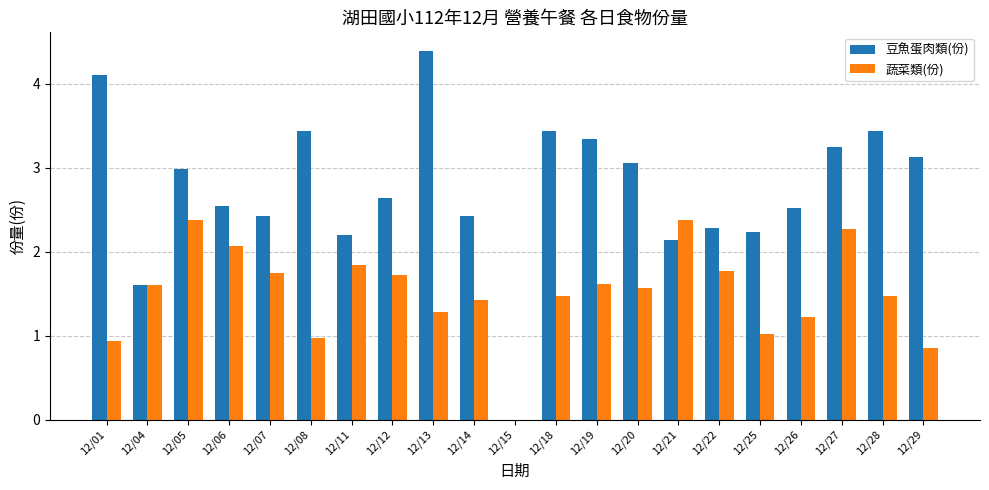

What is the sum of the 豆魚蛋肉類(份) values at 12/25 and 12/21?

4.4